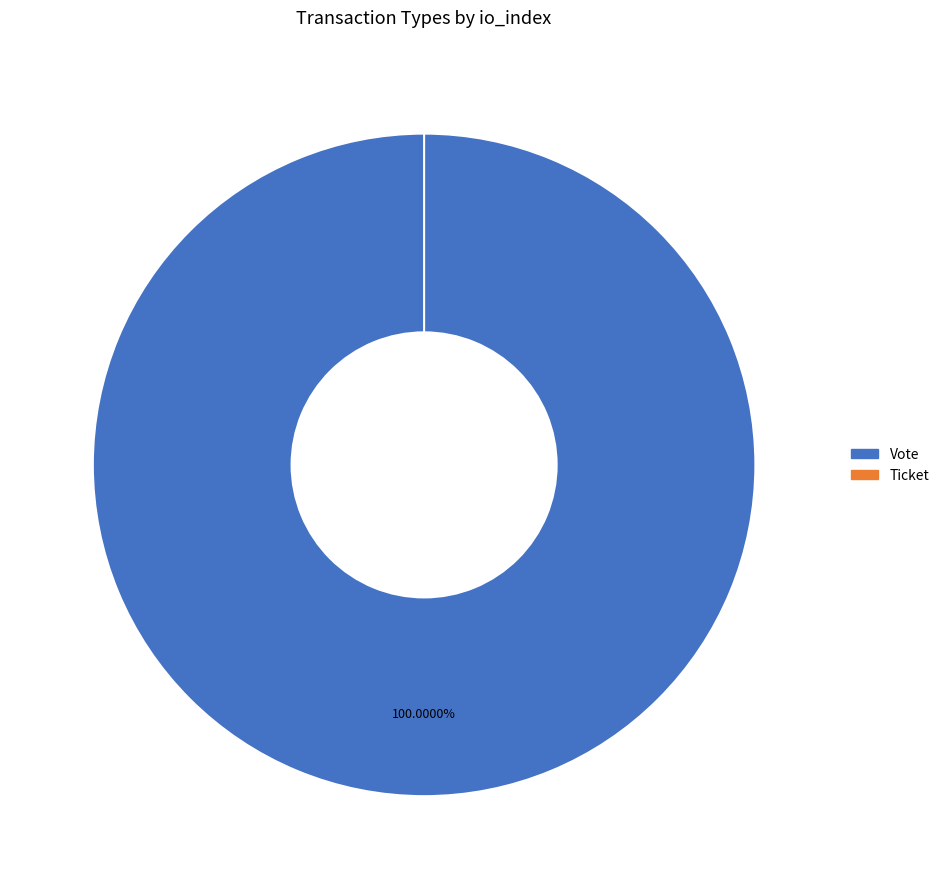

Which slice represents more than half of the pie?

Vote